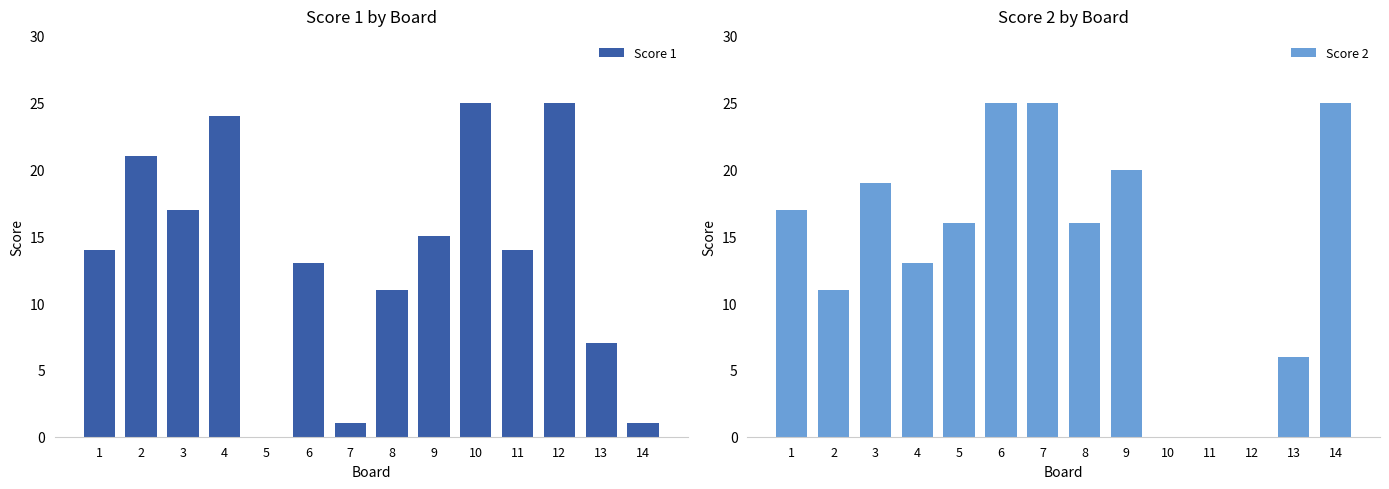

Where does the Score 2 series first go above 16?

1